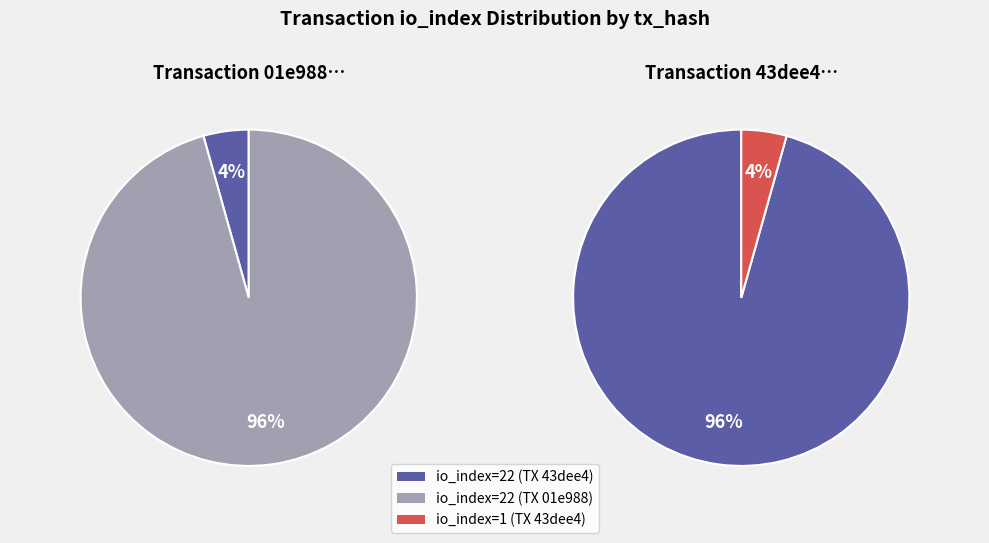

Is the sum of io_index=22 and io_index=1 greater than half?

Yes